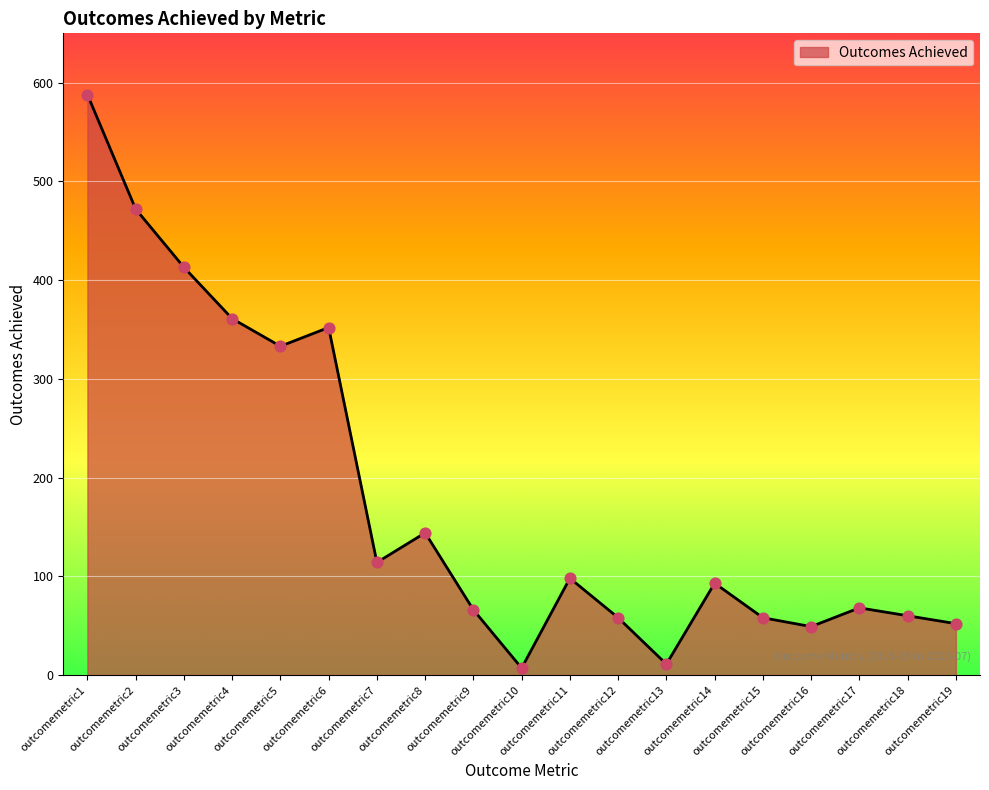

What is the change in value from outcomemetric7 to outcomemetric17?

-46